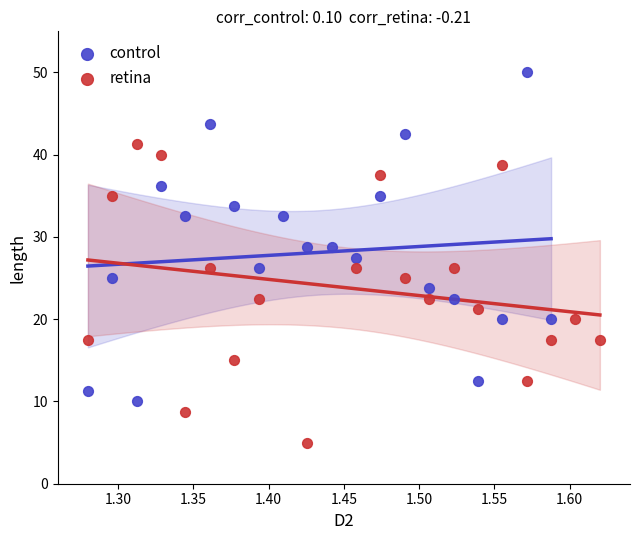

Which series contains the highest Y value?

control